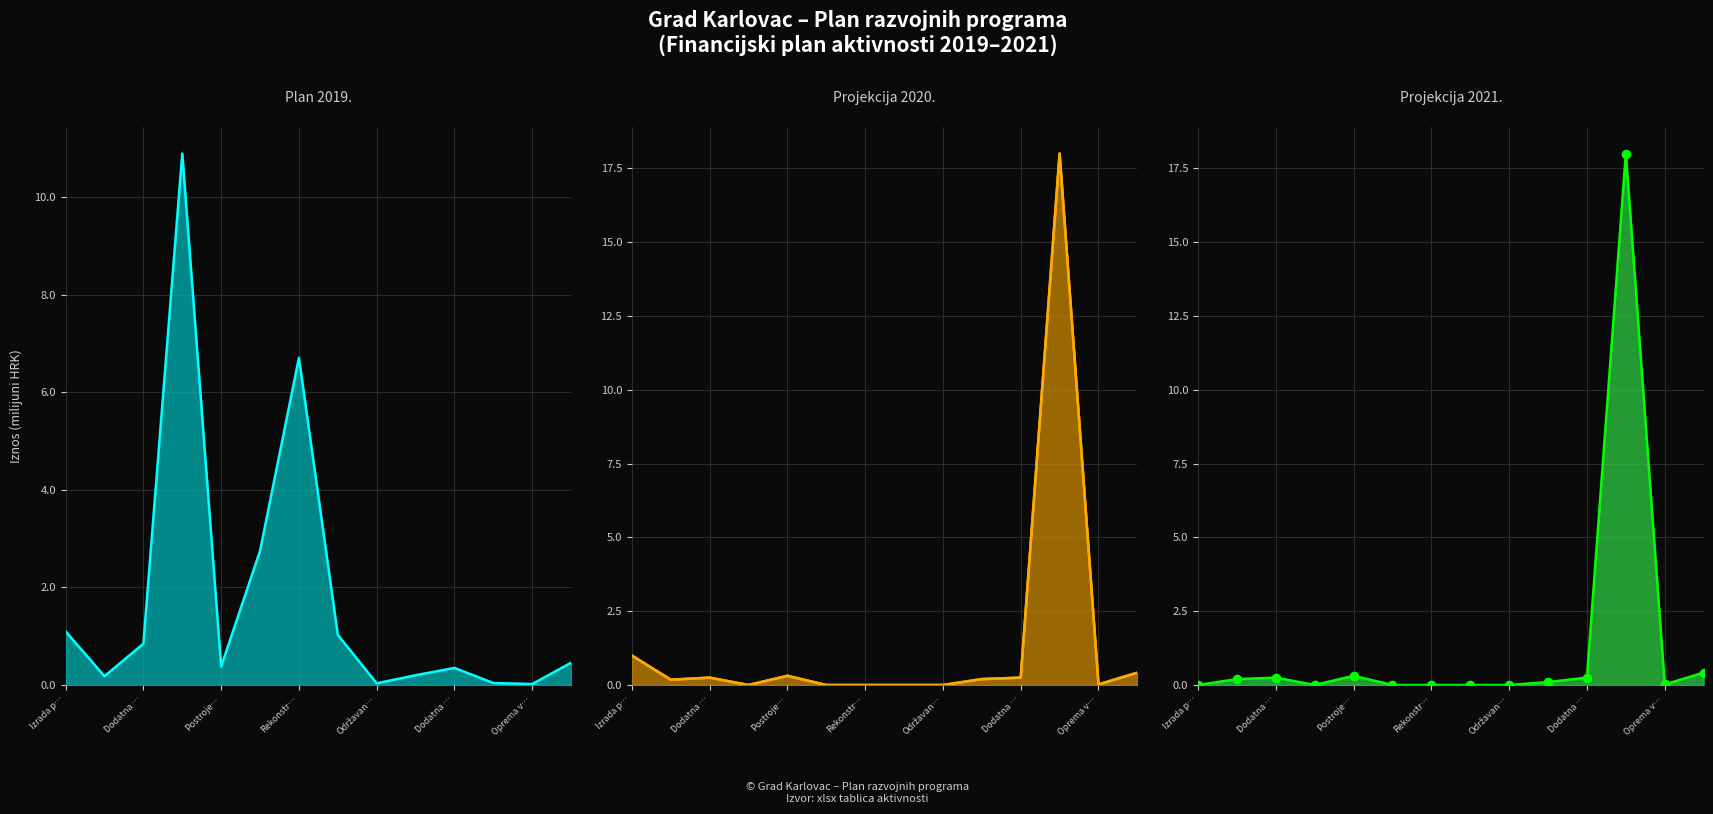

Is the value of Projekcija 2021 (line) at Rekonstr… greater than the value of Projekcija 2020 (line) at Izrada p…?

No